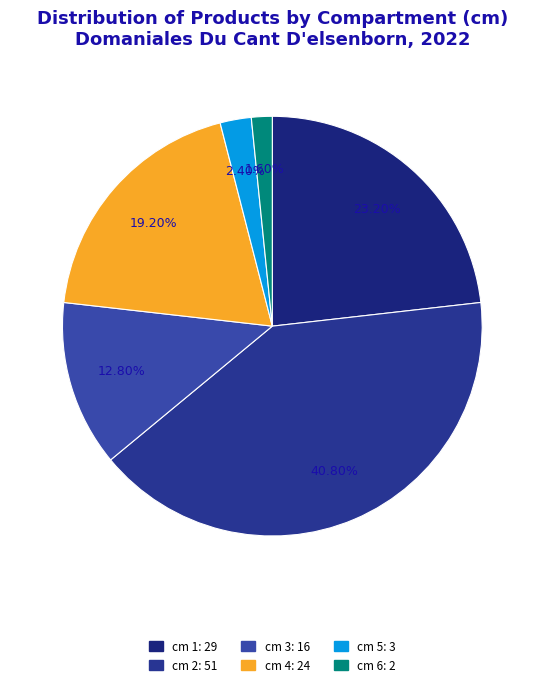

True or false: cm 2 accounts for 41% of the total.

True